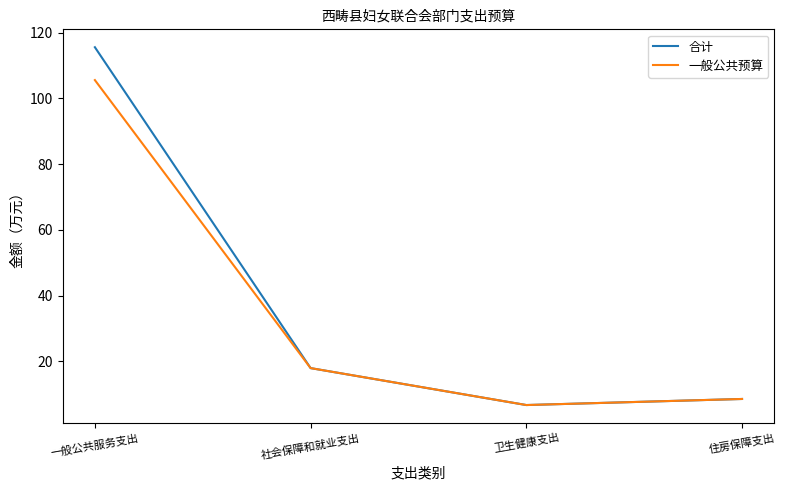

What is the highest value of the 一般公共预算 series?

105.6